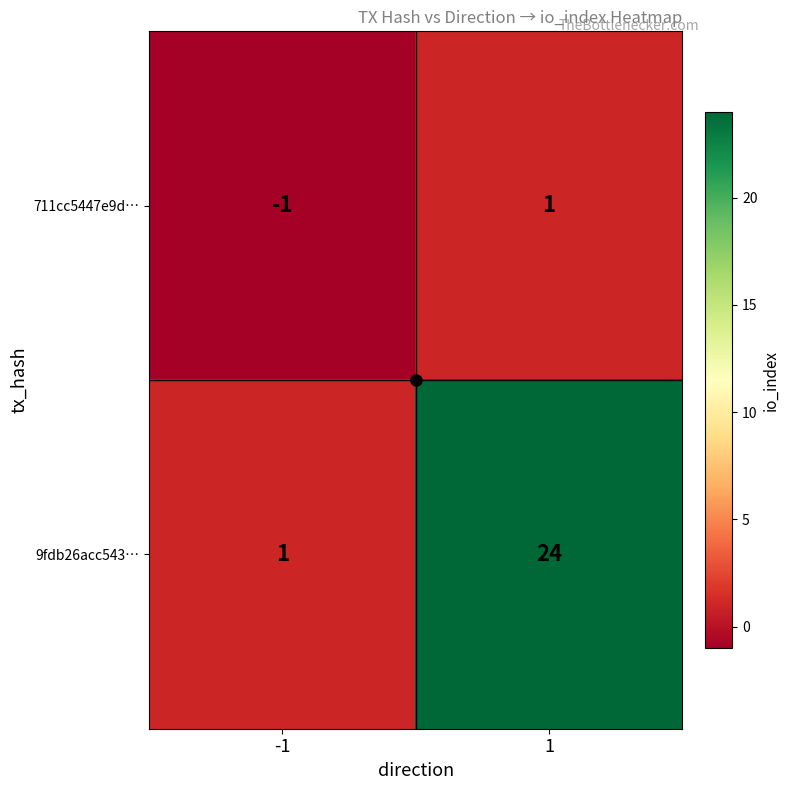

Which series has the widest spread of values?

9fdb26acc543…